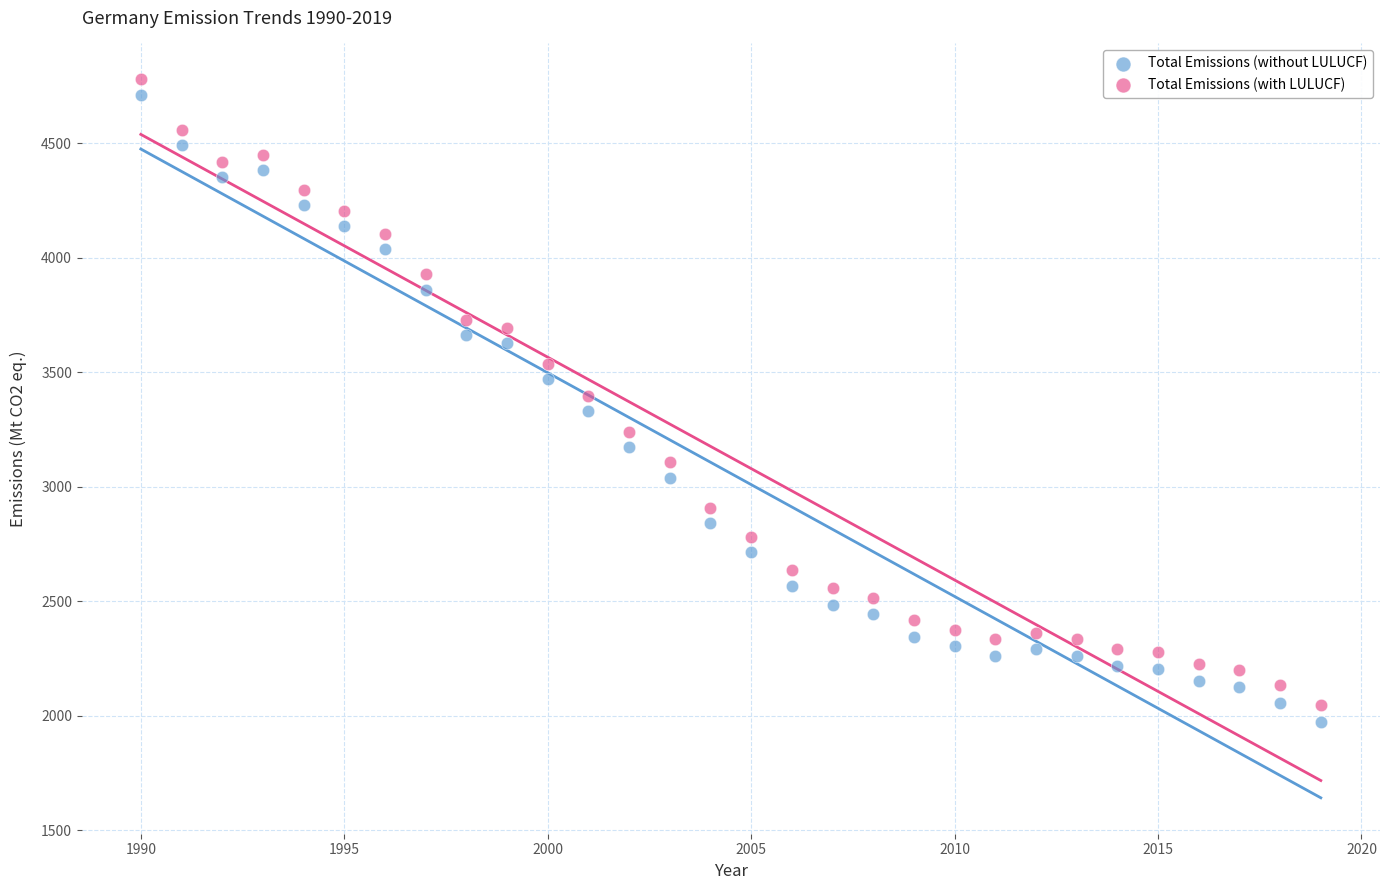

What are all the series names shown in the legend?

Total Emissions (without LULUCF), Total Emissions (with LULUCF)